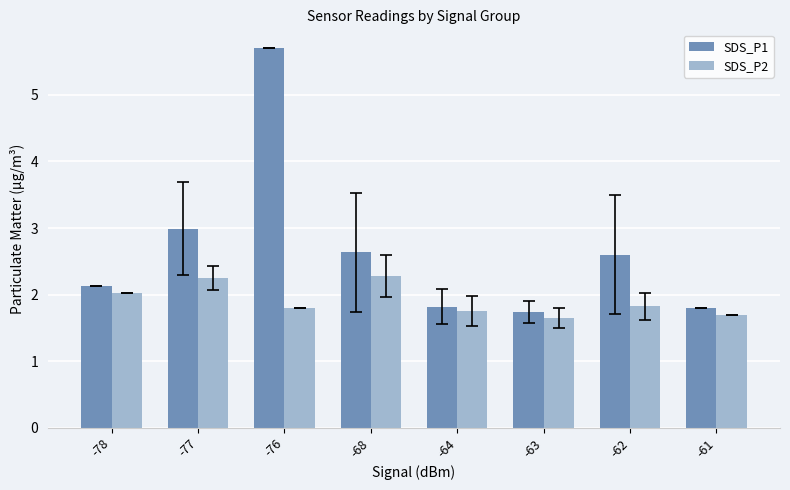

Is it true that SDS_P1 equals 2.7 at -64?

False